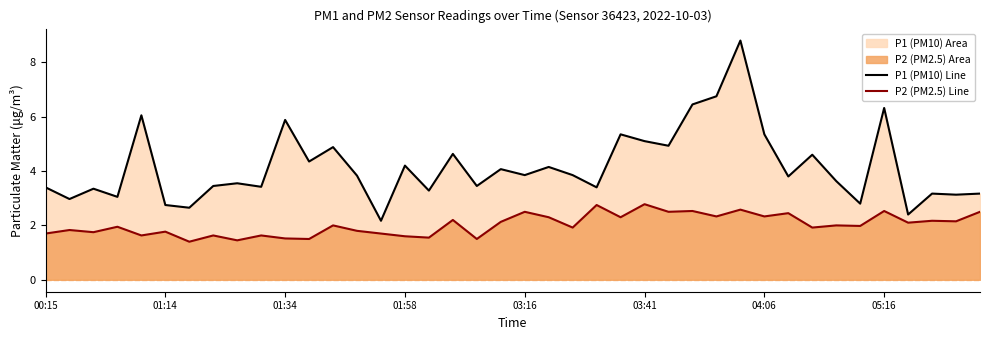

At how many categories does at least one series exceed 7?

1